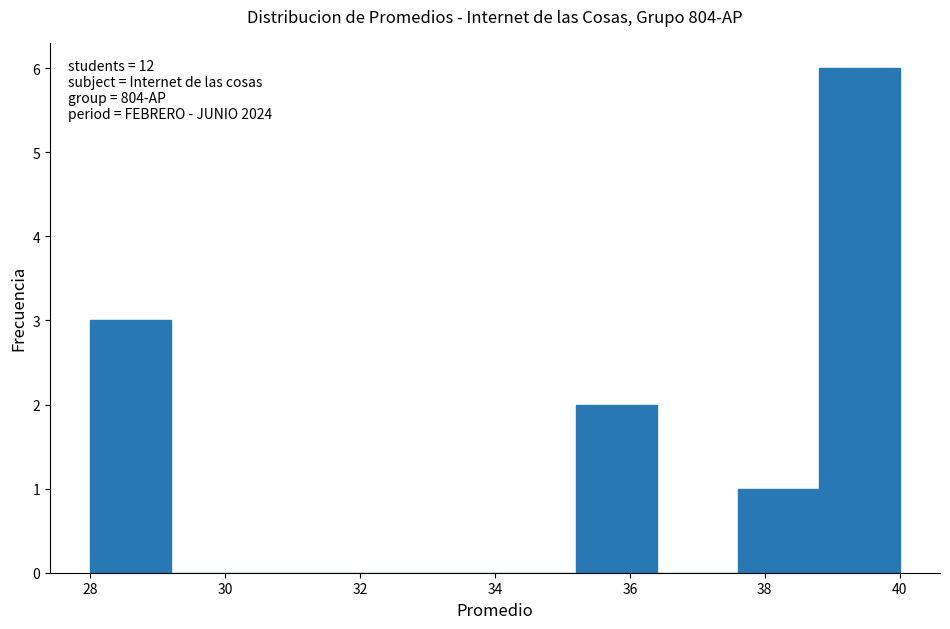

Over which range of the x-axis is the bar tallest?

38.8 to 40.0